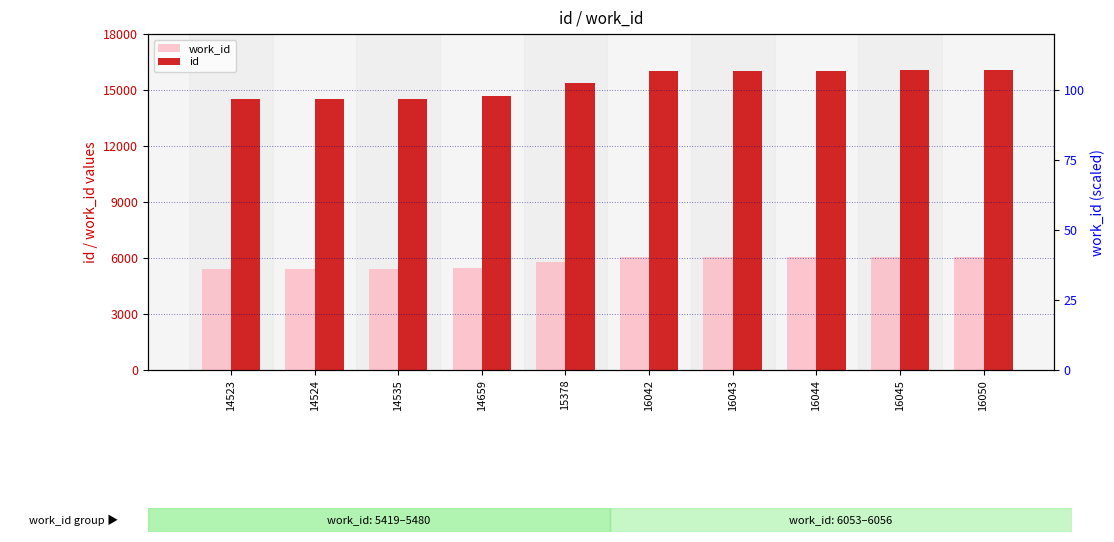

Which series has the widest spread of values?

id